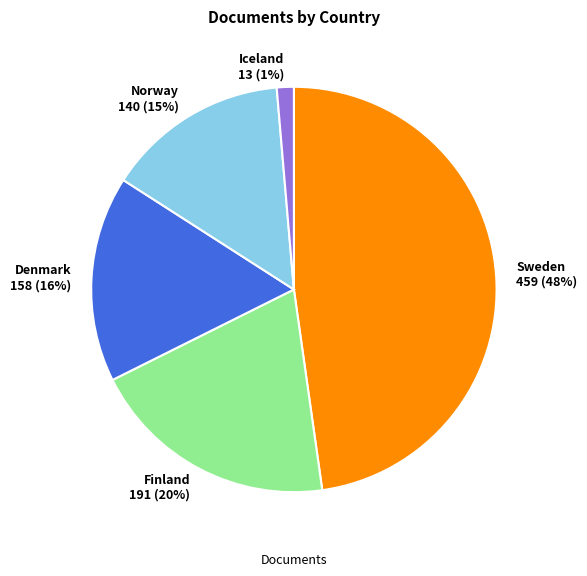

To the nearest percent, what is the average slice percentage?

20%